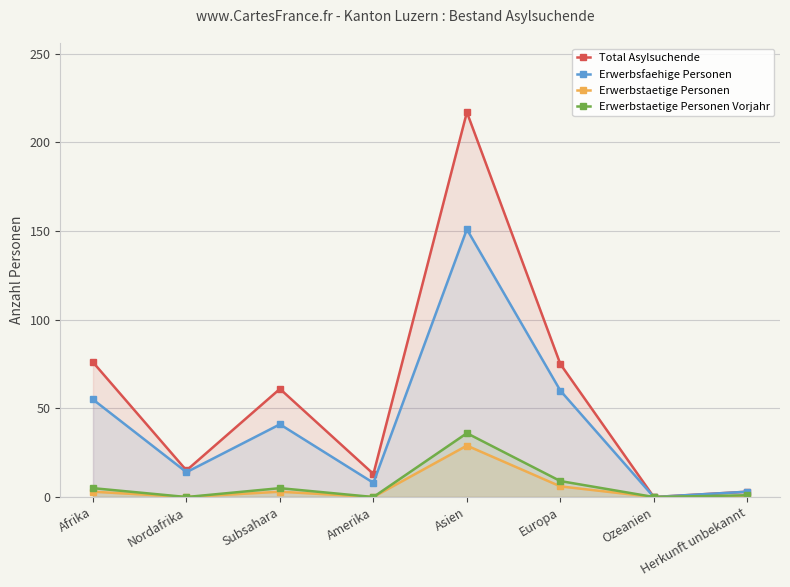

Is it true that Erwerbstaetige Personen equals 6 at Europa?

True